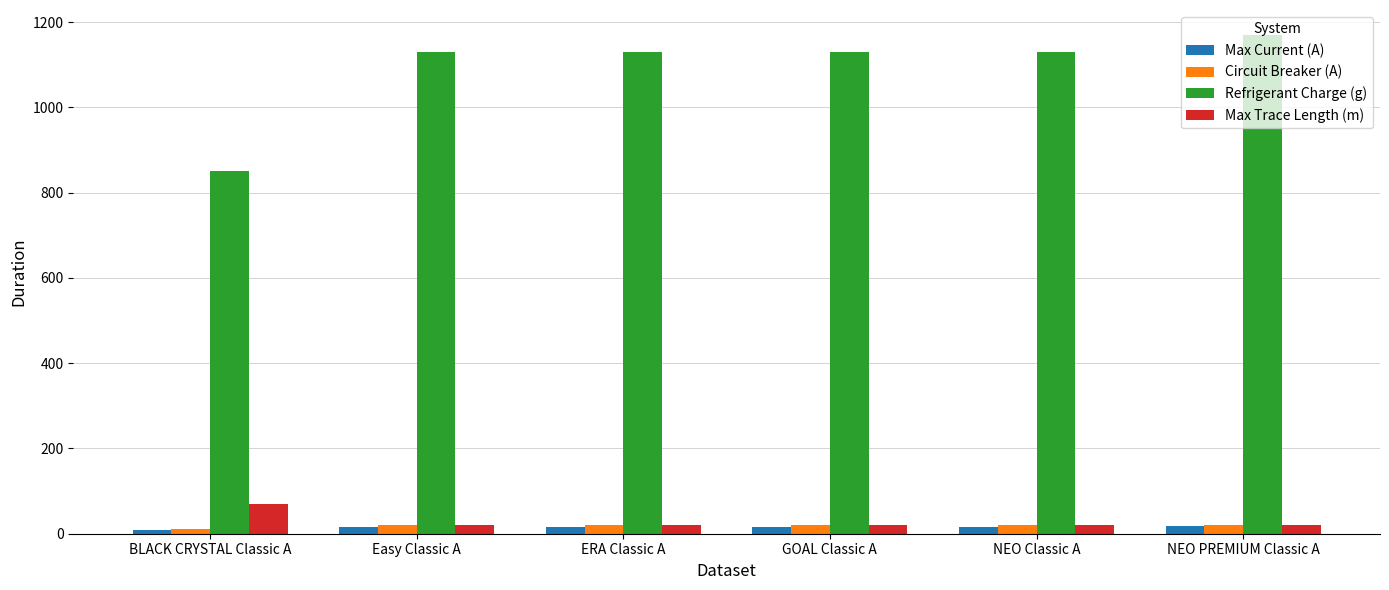

What is the value of the Refrigerant Charge (g) bar at the 2nd from the left?

1130.0